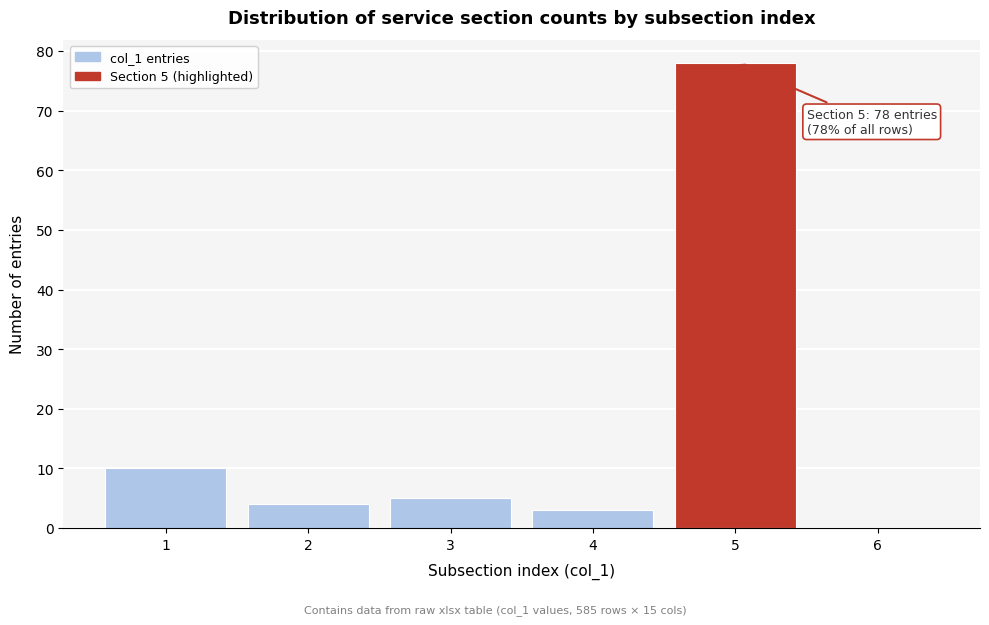

Which range on the x-axis has the tallest bar?

4.5 to 5.5